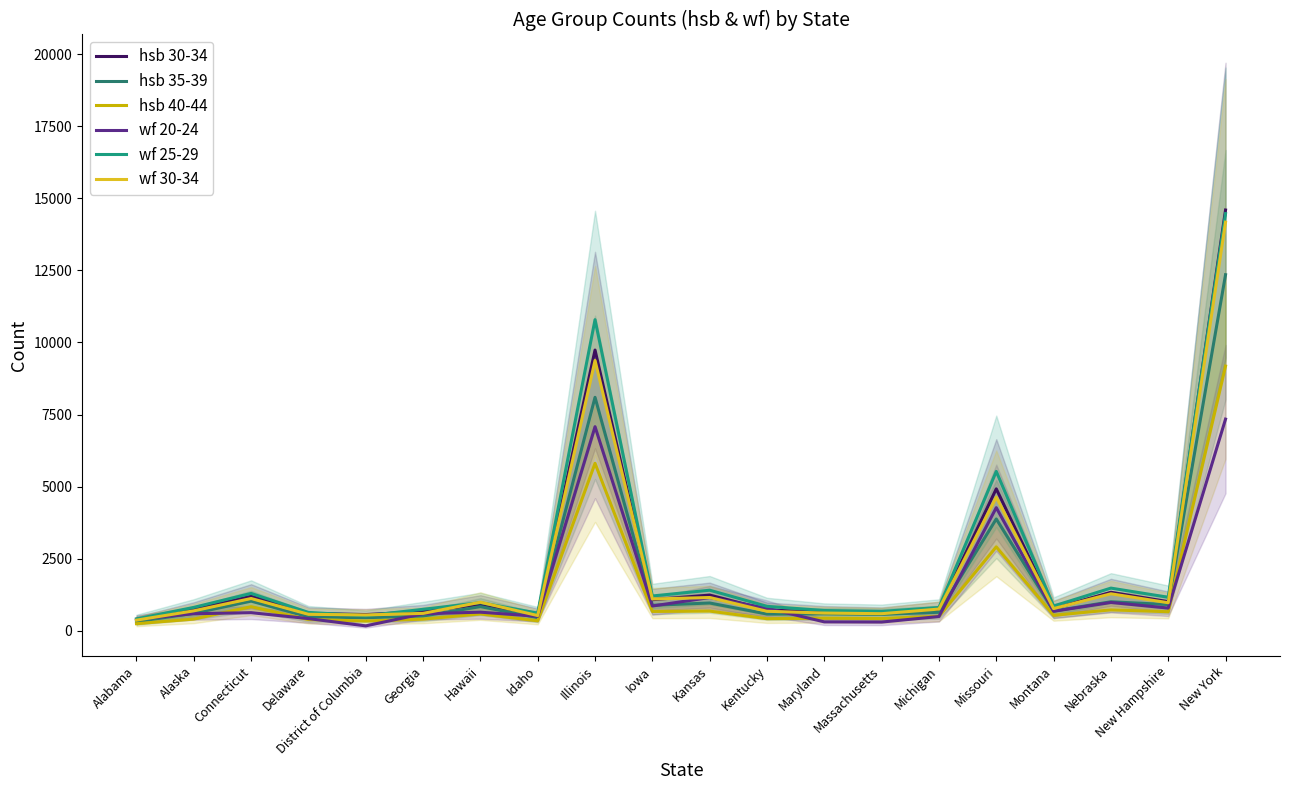

How many interior local valleys does the wf 25-29 series have?

6